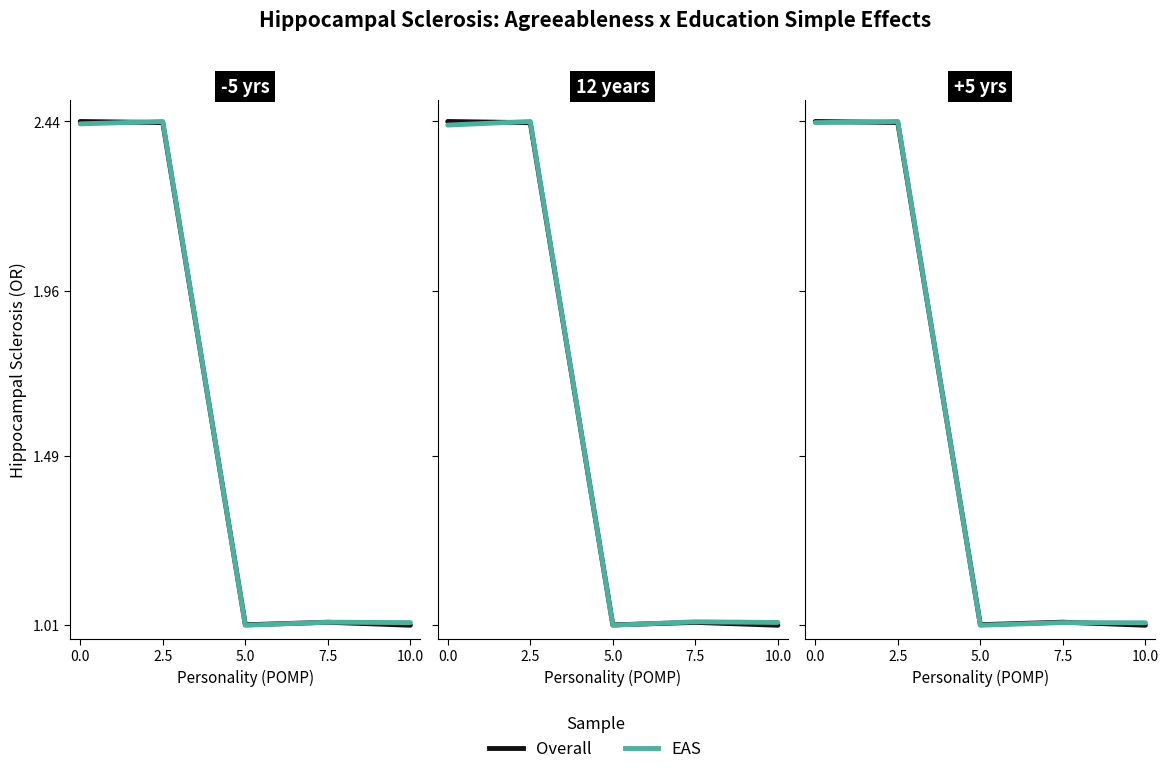

Rank the series at 7.5 from lowest to highest value.

EAS, Overall